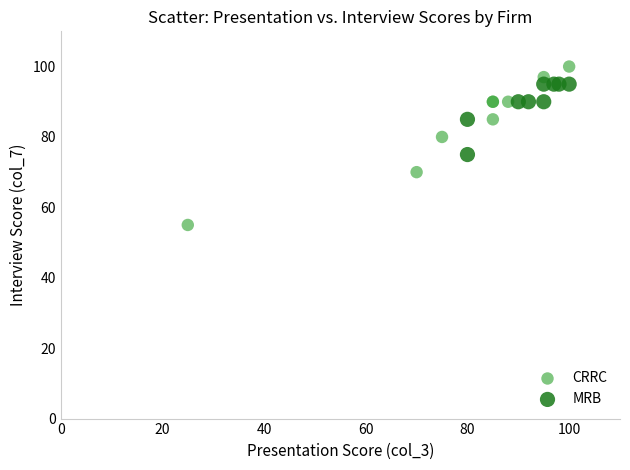

Which series reaches the maximum Y coordinate?

CRRC